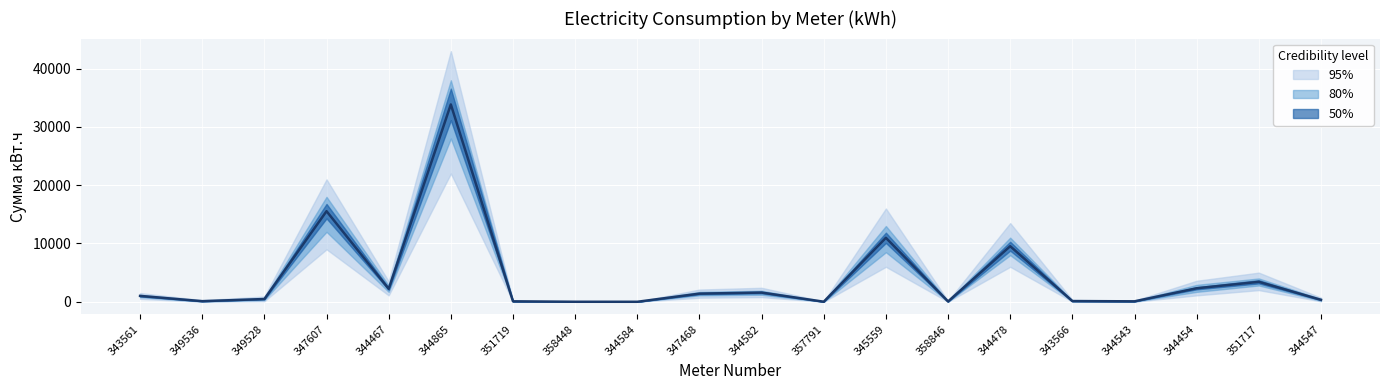

Does the chart display data point markers on the line(s)?

No